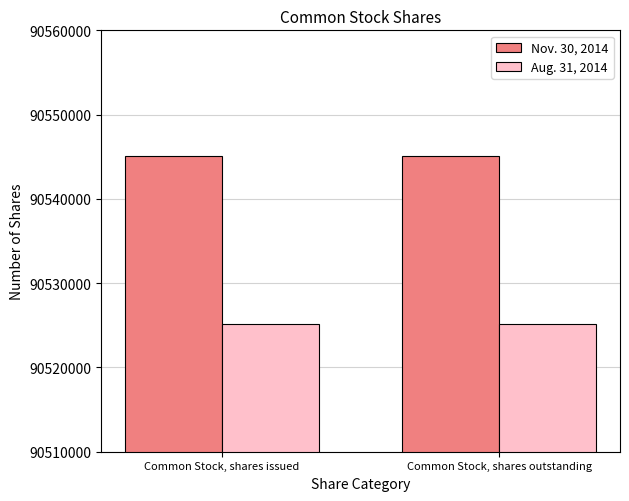

At Common Stock, shares issued, list the series in order from largest to smallest.

Nov. 30, 2014, Aug. 31, 2014